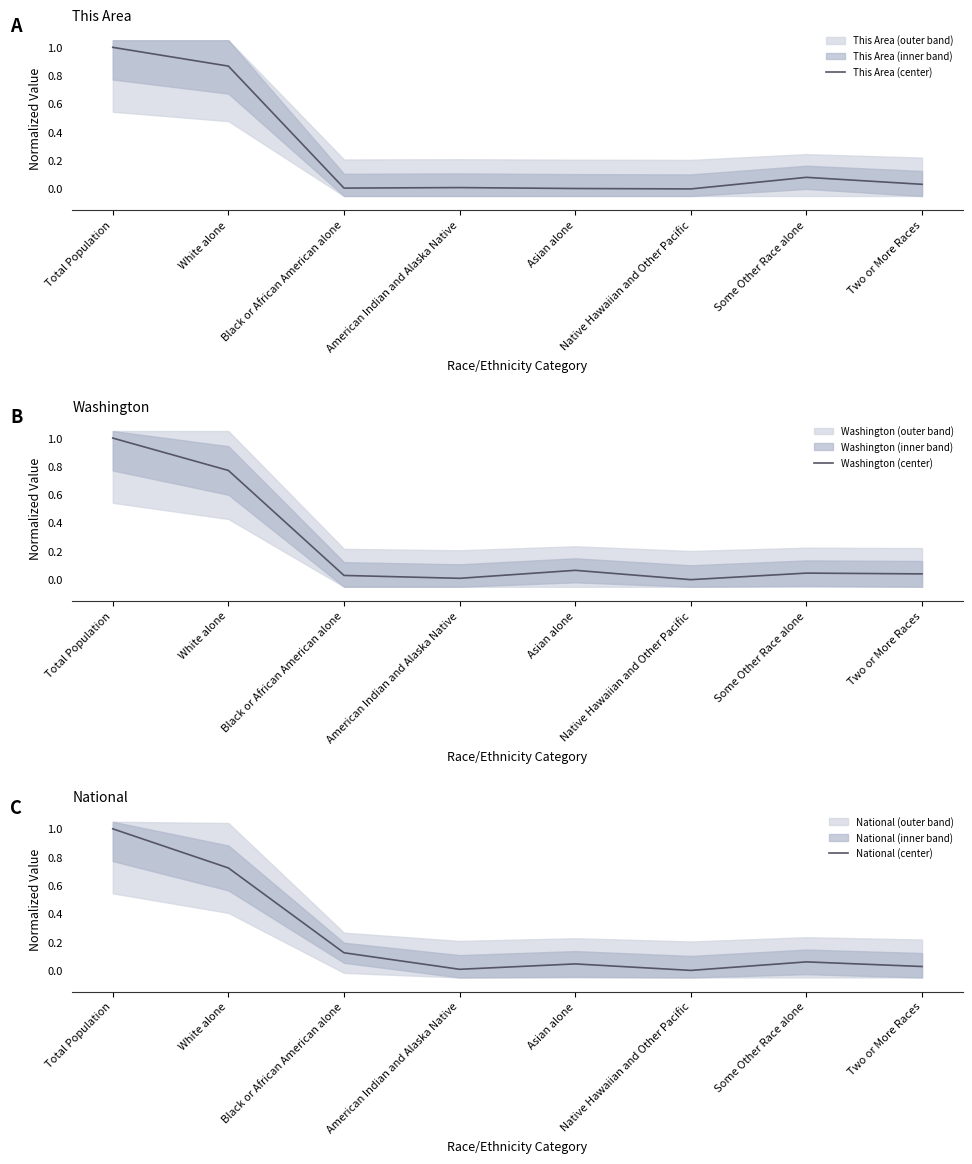

What is the value of the This Area (center) point at the 1st from the left?

1.0